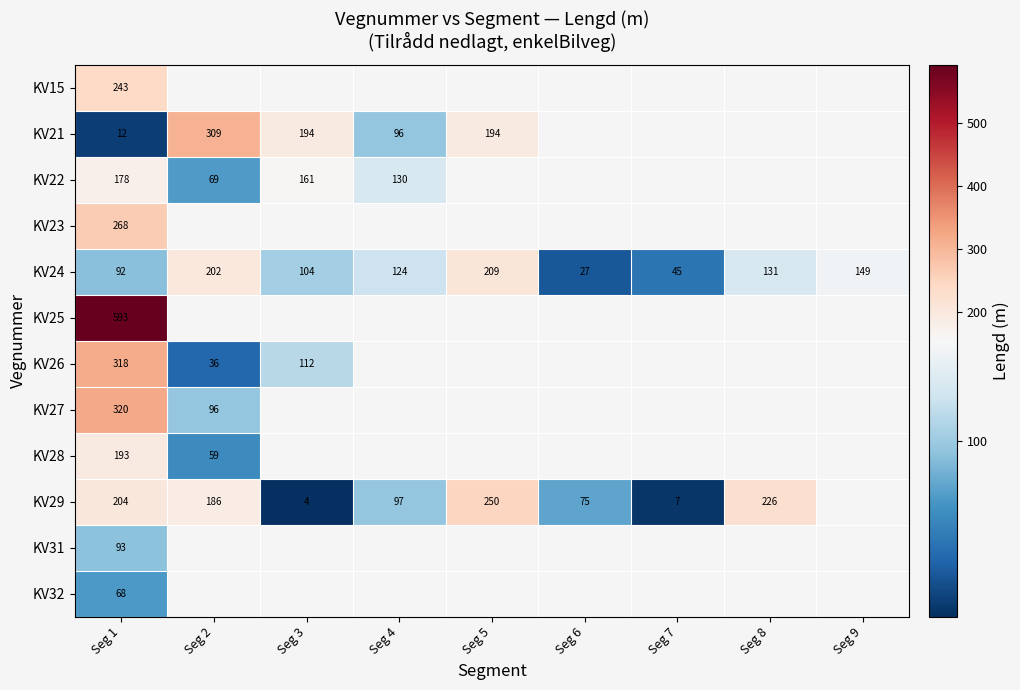

Rank the series by their maximum value, from lowest to highest.

KV32, KV31, KV22, KV28, KV24, KV15, KV29, KV23, KV21, KV26, KV27, KV25